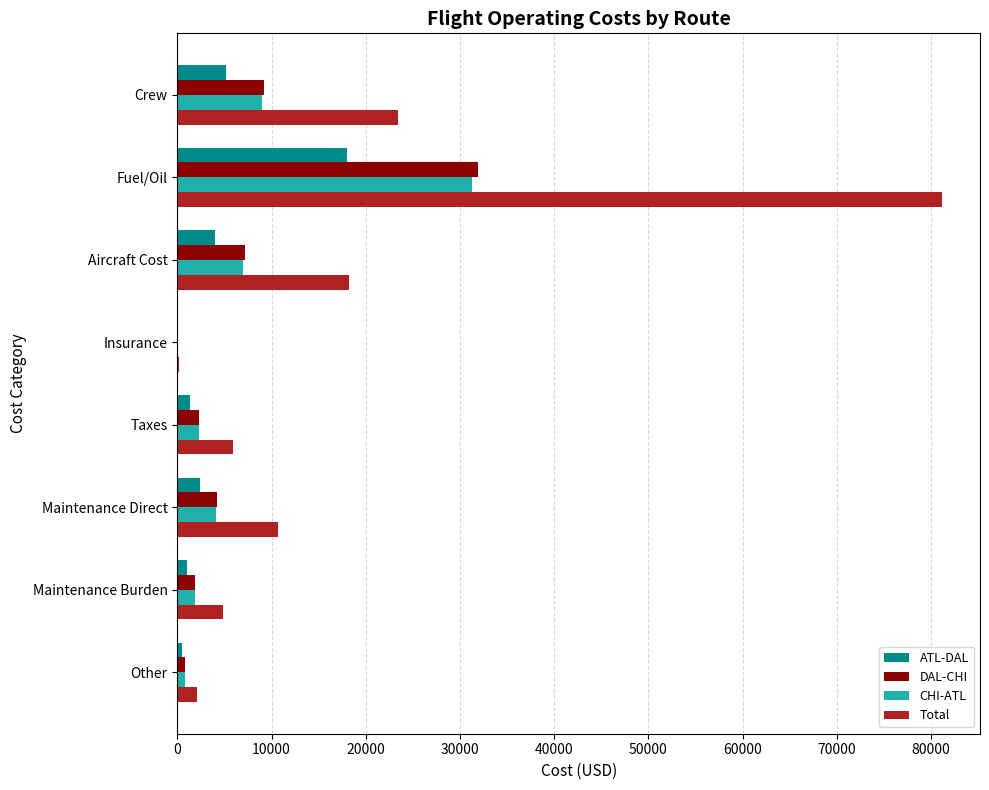

Is it true that DAL-CHI equals 1892.4 at Maintenance Burden?

True